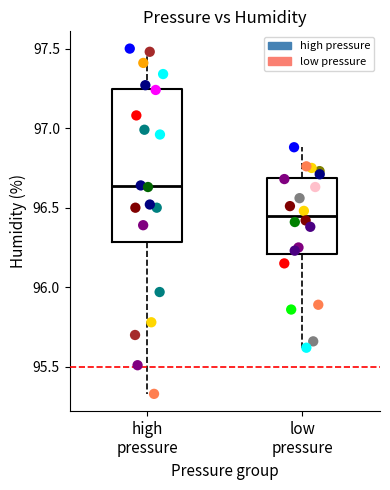

Which series reaches the minimum Y coordinate?

high pressure